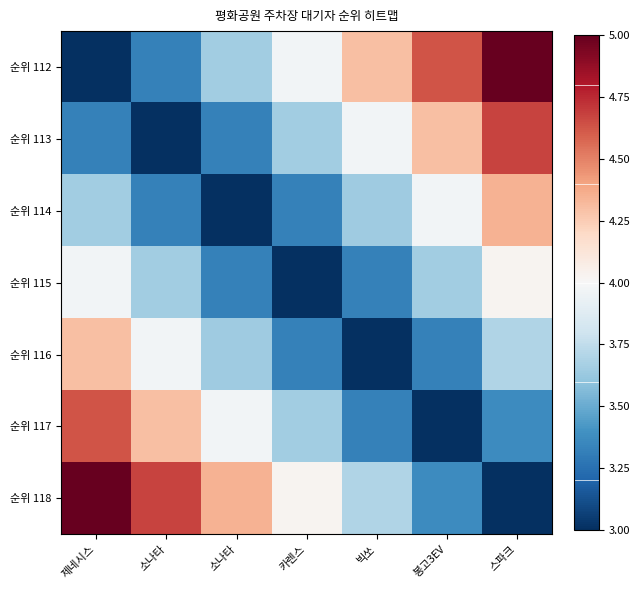

Reading right to left, what are all the values shown in this chart?

순위 112: 스파크=5.0	봉고3EV=4.6	빅쏘=4.3	카렌스=4.0	소나타=3.6	소나타=3.3	제네시스=3.0
순위 113: 스파크=4.7	봉고3EV=4.3	빅쏘=4.0	카렌스=3.6	소나타=3.3	소나타=3.0	제네시스=3.3
순위 114: 스파크=4.4	봉고3EV=4.0	빅쏘=3.6	카렌스=3.3	소나타=3.0	소나타=3.3	제네시스=3.6
순위 115: 스파크=4.0	봉고3EV=3.7	빅쏘=3.3	카렌스=3.0	소나타=3.3	소나타=3.6	제네시스=4.0
순위 116: 스파크=3.7	봉고3EV=3.3	빅쏘=3.0	카렌스=3.3	소나타=3.6	소나타=4.0	제네시스=4.3
순위 117: 스파크=3.4	봉고3EV=3.0	빅쏘=3.3	카렌스=3.7	소나타=4.0	소나타=4.3	제네시스=4.6
순위 118: 스파크=3.0	봉고3EV=3.4	빅쏘=3.7	카렌스=4.0	소나타=4.4	소나타=4.7	제네시스=5.0